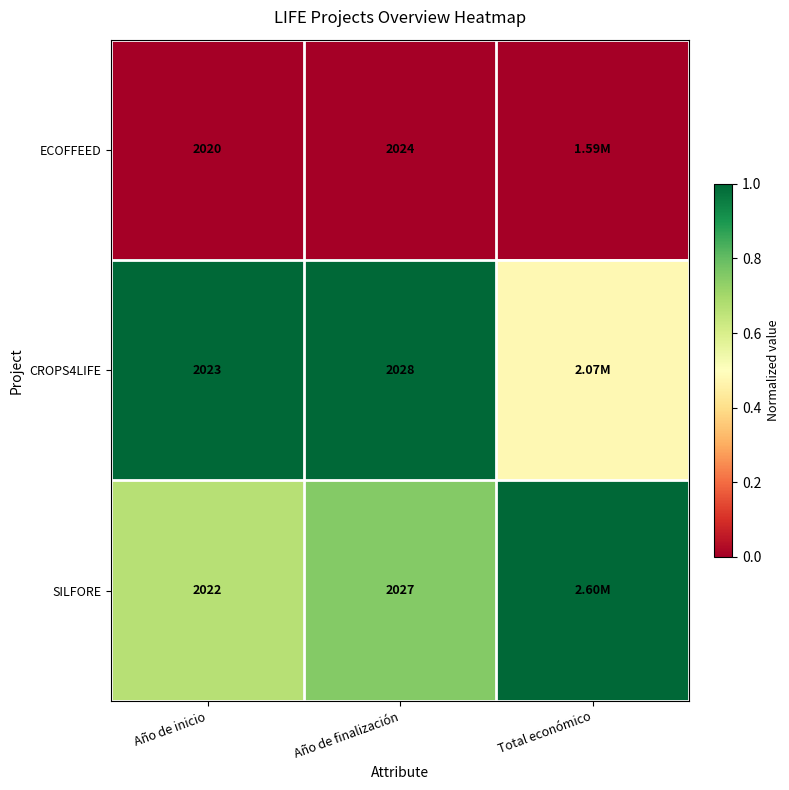

Is the value of SILFORE at Año de finalización greater than the value of ECOFFEED at Año de finalización?

Yes